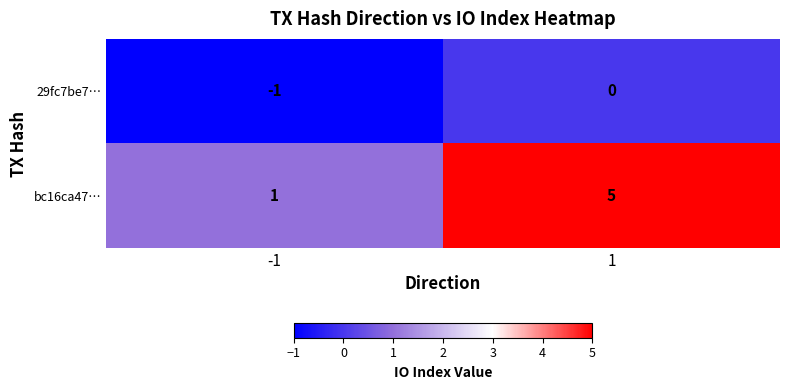

Rank the series by their maximum value, from lowest to highest.

29fc7be7…, bc16ca47…